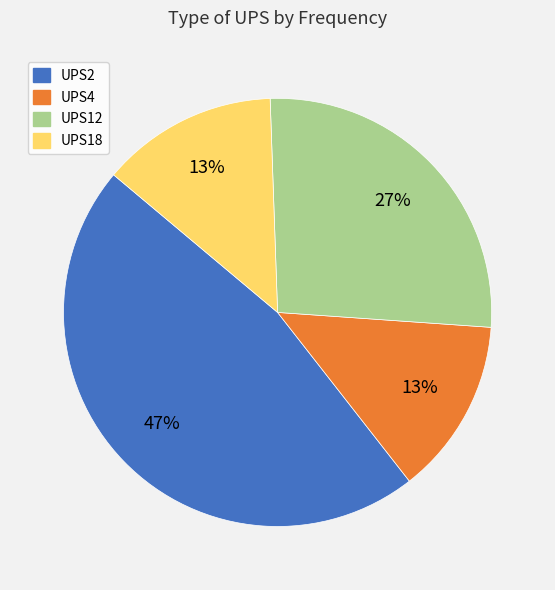

How many segments does this pie chart have?

4